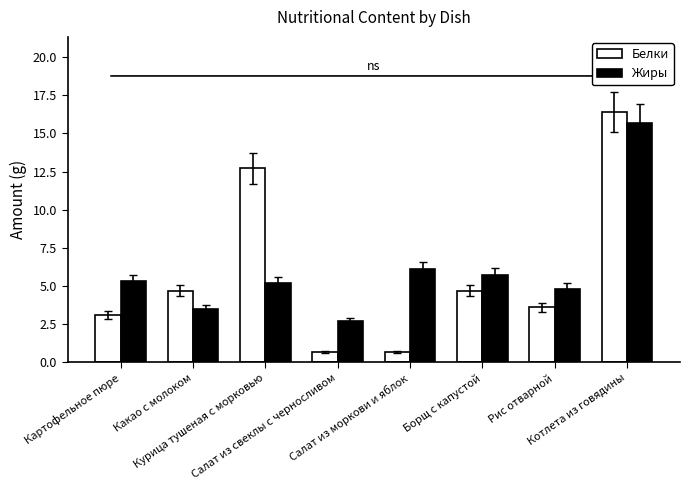

Which series has the widest spread of values?

Белки